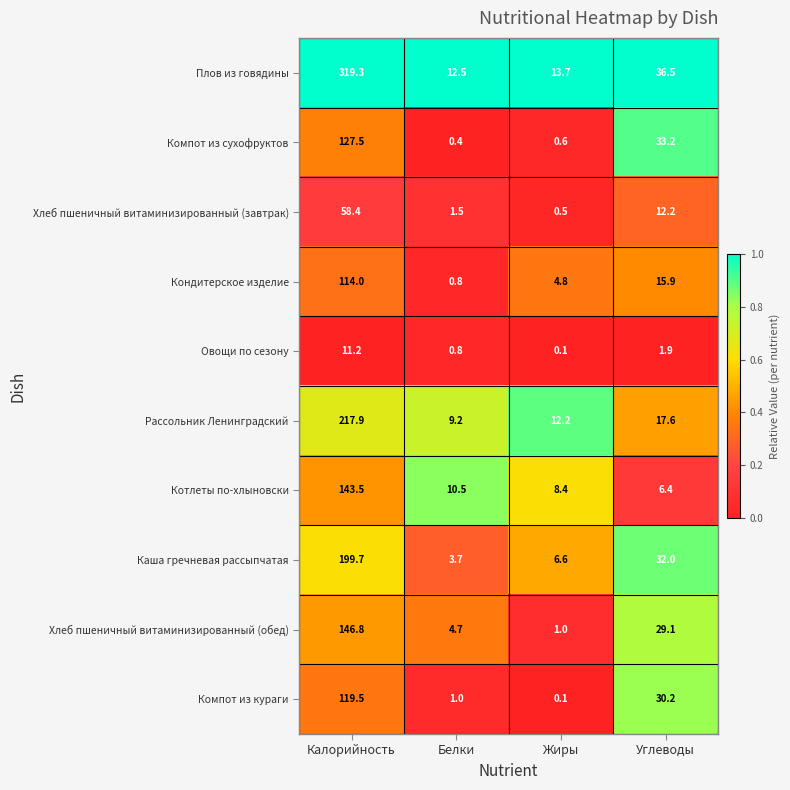

At Калорийность, list the series in order from smallest to largest.

Овощи по сезону, Хлеб пшеничный витаминизированный (завтрак), Кондитерское изделие, Компот из кураги, Компот из сухофруктов, Котлеты по-хлыновски, Хлеб пшеничный витаминизированный (обед), Каша гречневая рассыпчатая, Рассольник Ленинградский, Плов из говядины